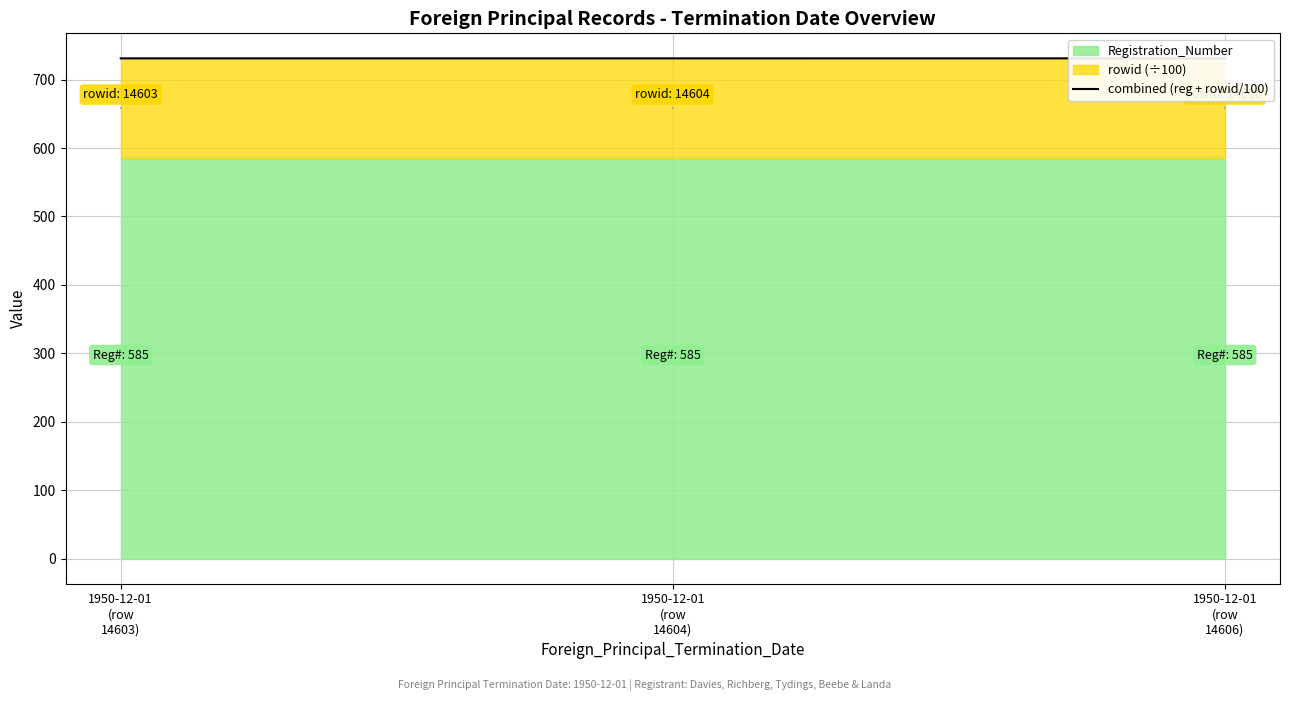

Reading right to left, what are all the values shown in this chart?

1950-12-01
(row
14606)=731.1	1950-12-01
(row
14604)=731.0	1950-12-01
(row
14603)=731.0